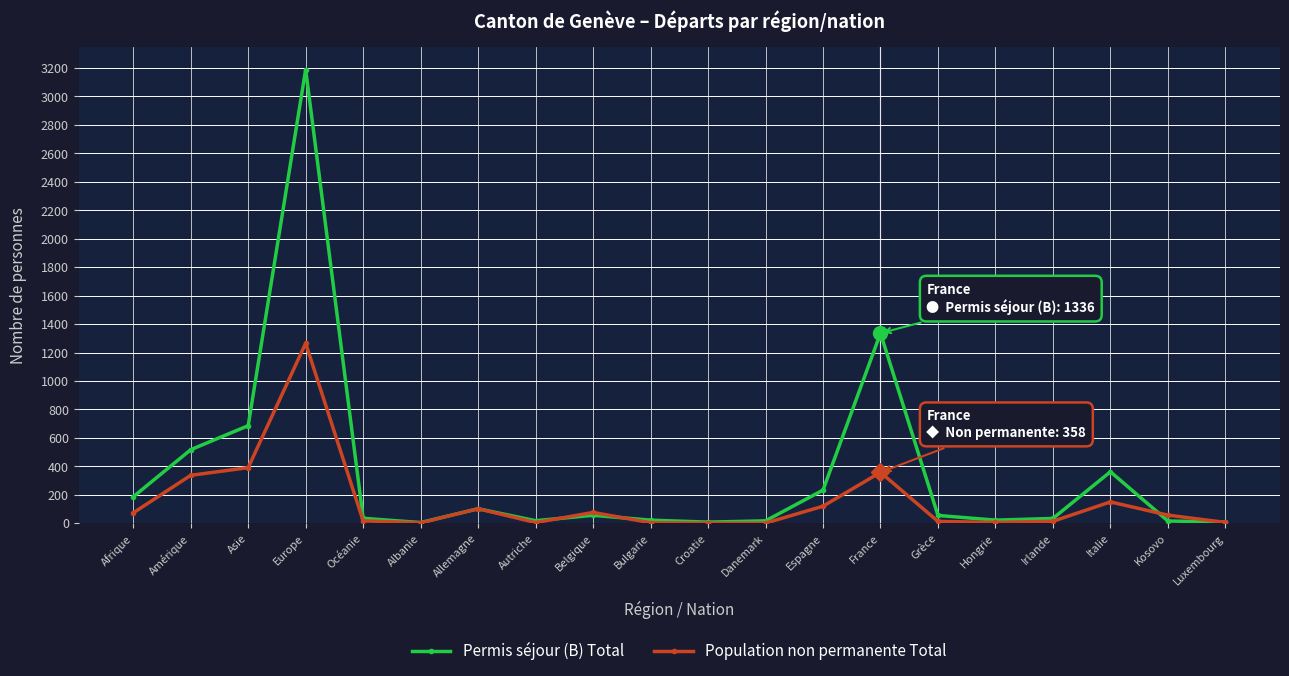

What is the label of the 3rd point from the left?

Asie